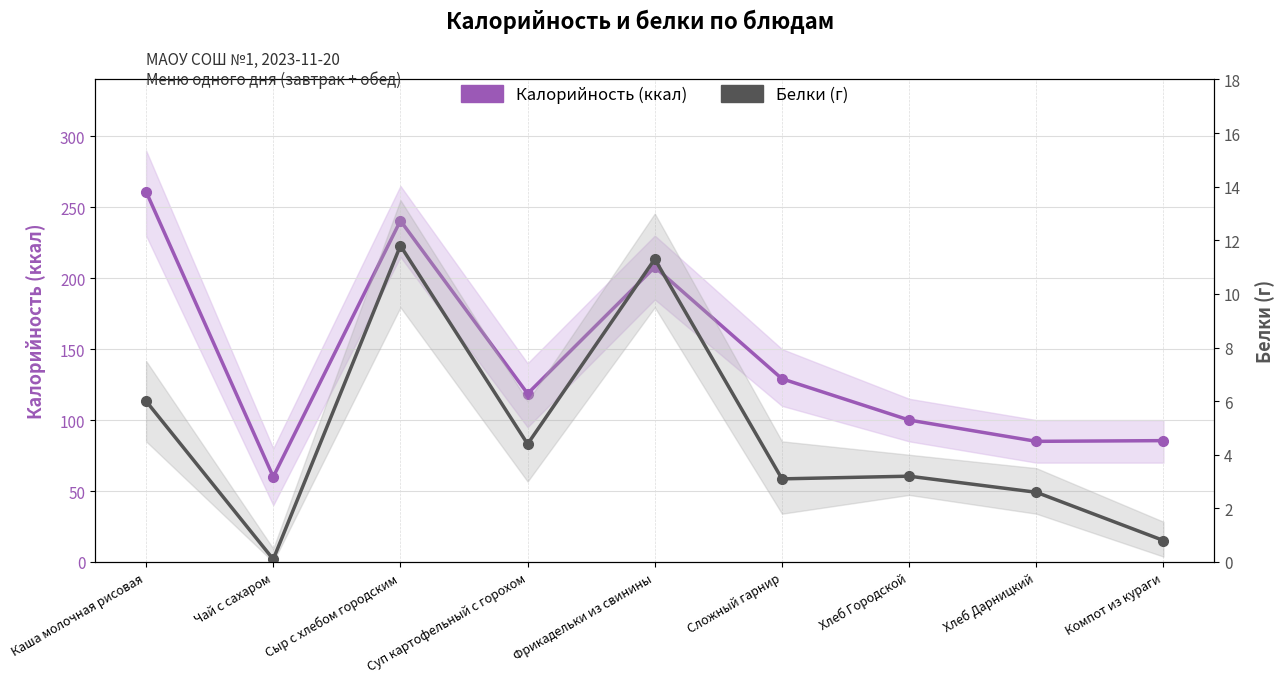

At which label does Калорийность (ккал) first exceed 118?

Каша молочная рисовая